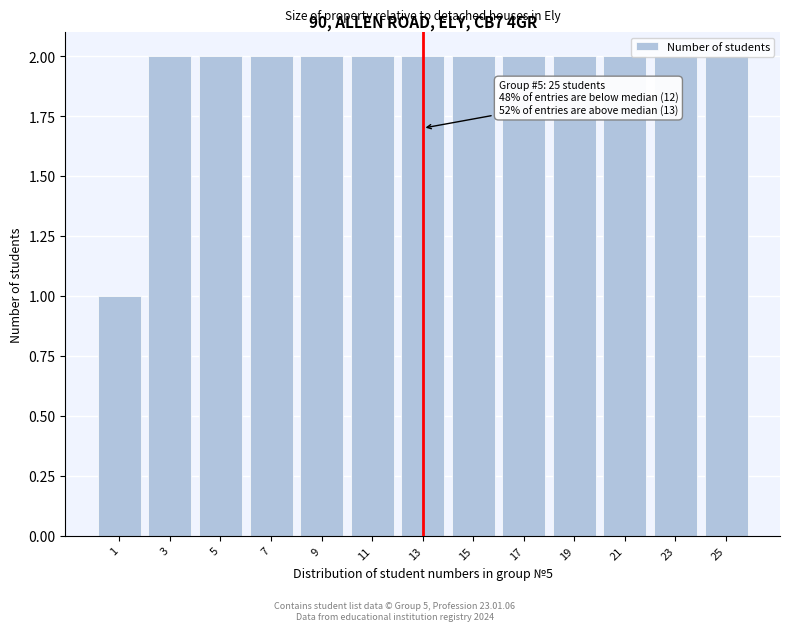

What is the sum of all values?

25